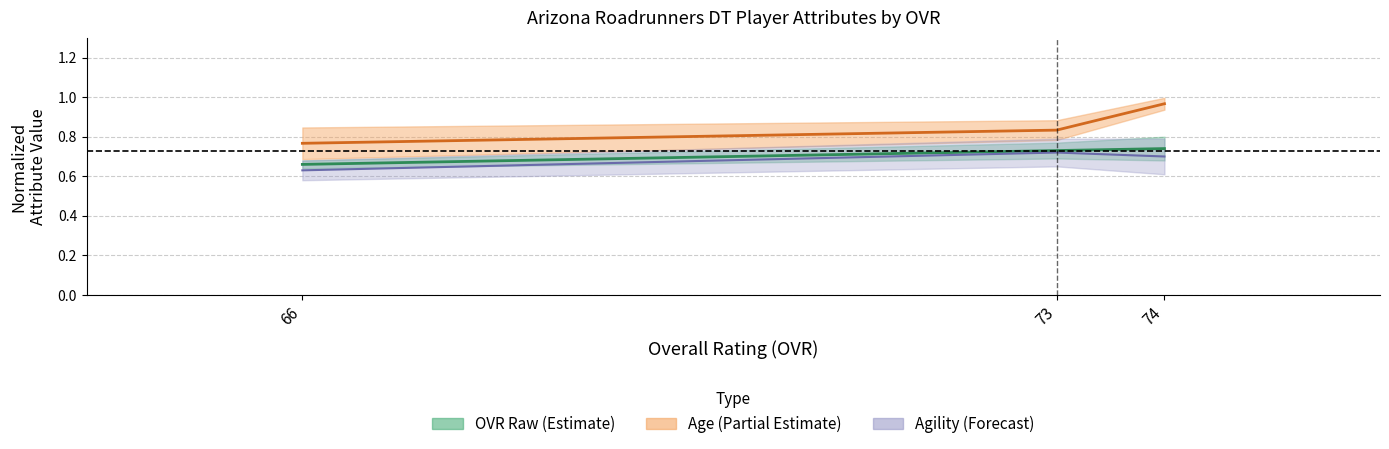

Is the value of agility at 66 greater than the value of ovr_raw at 73?

No